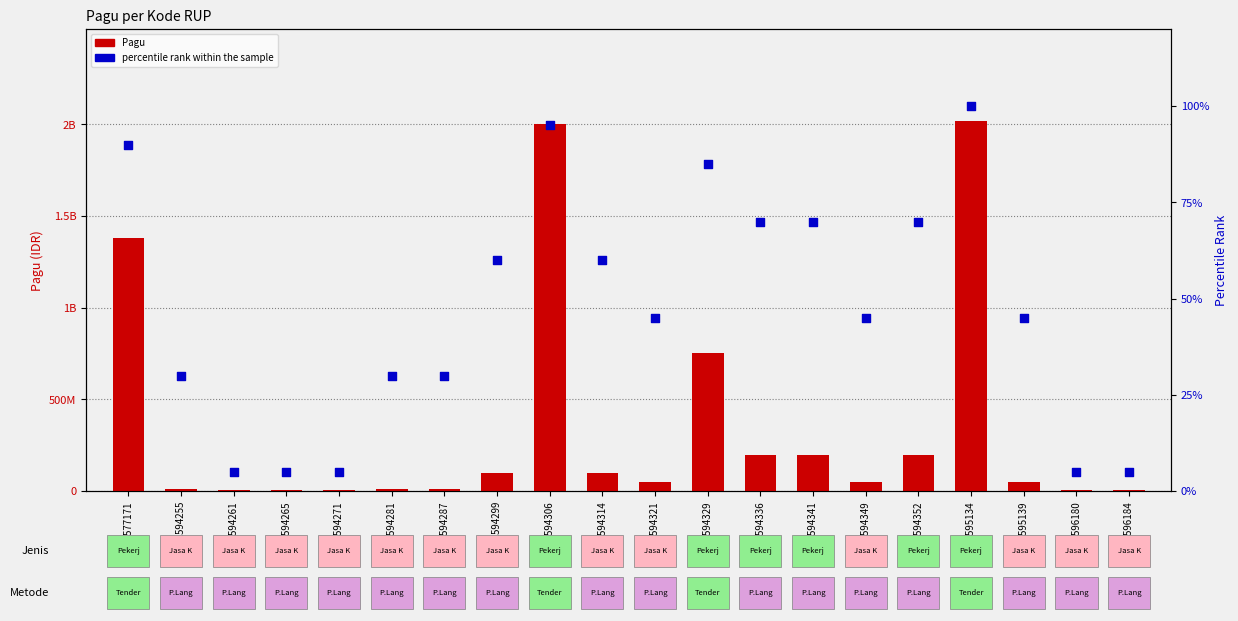

At which category is the sum across all series the highest?

31595134